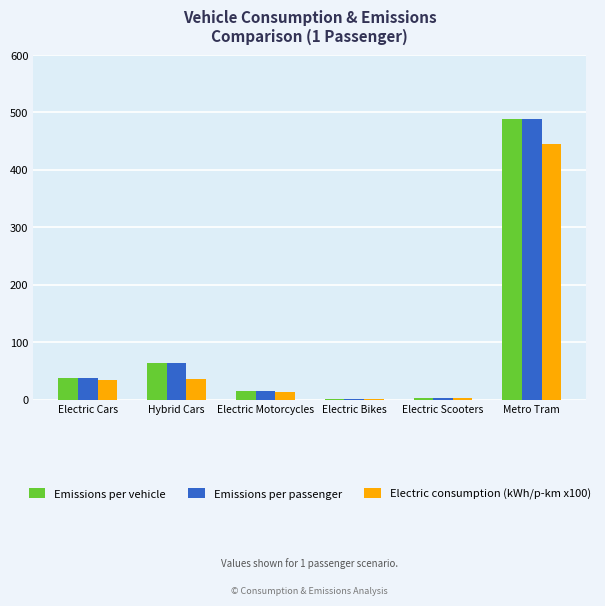

How many categories are shown in the chart?

6